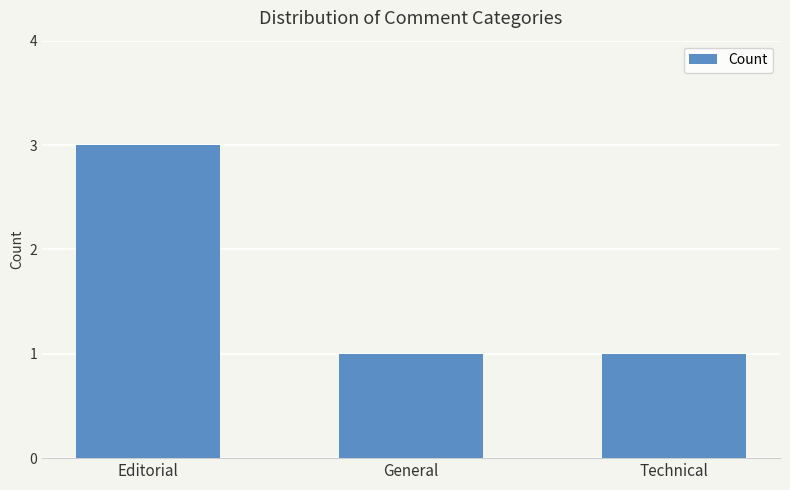

What is the average value?

2